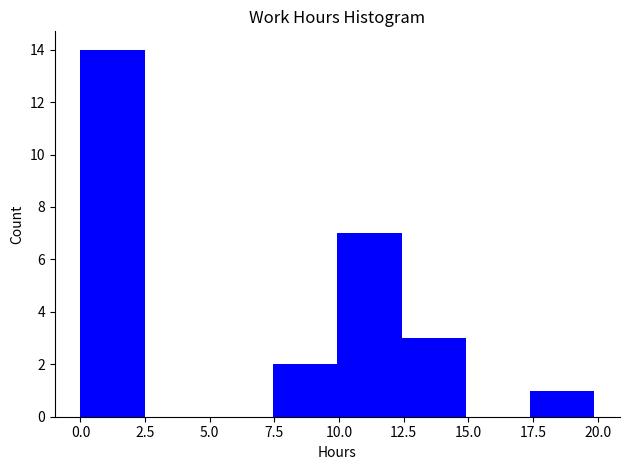

What is the height of the bar covering 7.5 to 10.0 on the x-axis? Neither the bar edges nor the heights are printed on the chart, so give them approximately, as read against the axes.

2